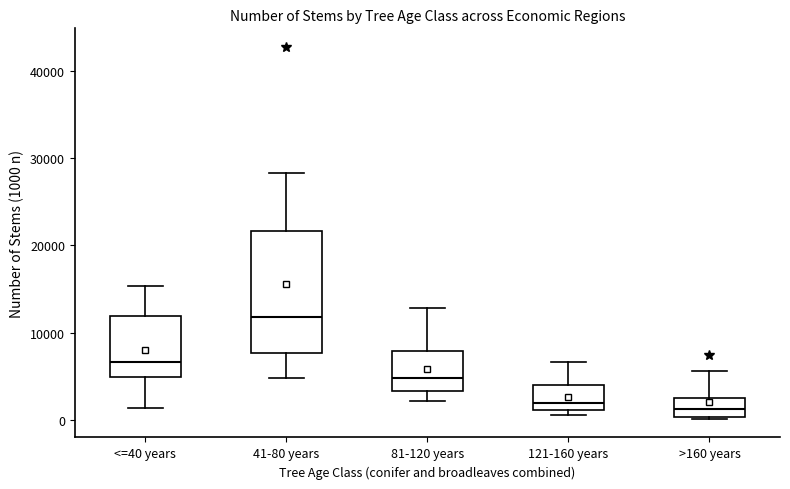

Where is the lower edge of the box for 81-120 years on the y-axis? The values are not printed on the chart, so give them approximately, as read against the axis.

3000